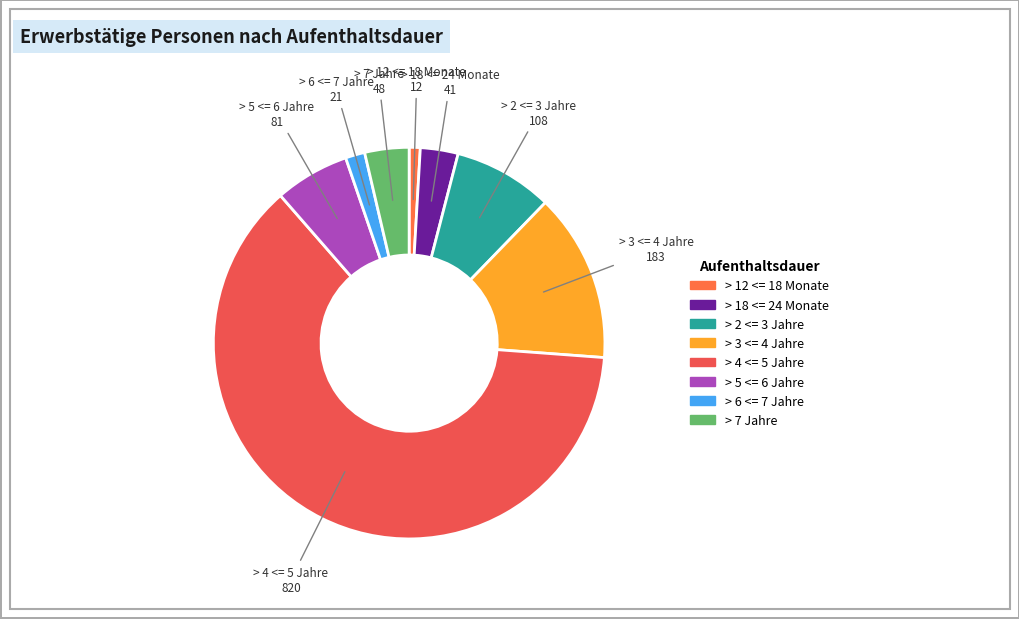

Which category has the biggest portion of the pie?

> 4 <= 5 Jahre